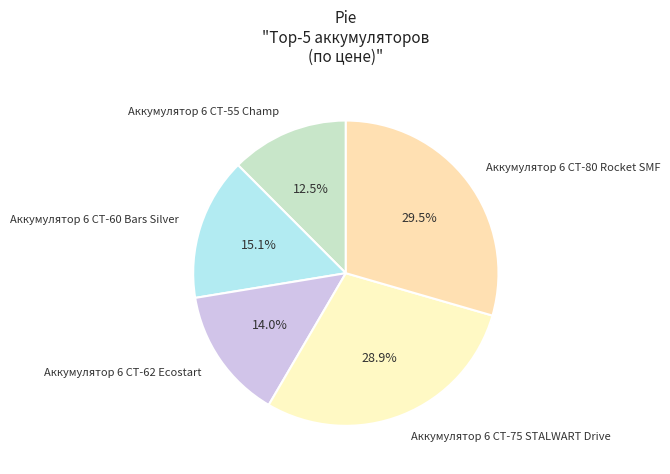

To the nearest percent, what is the combined percentage of Аккумулятор 6 СТ-62 Ecostart and Аккумулятор 6 СТ-55 Champ?

26%